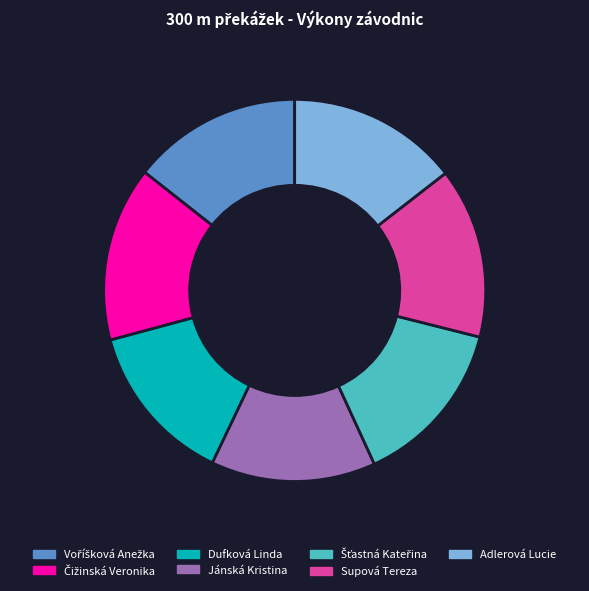

The Supová Tereza slice represents 8% of the pie. True or false?

False